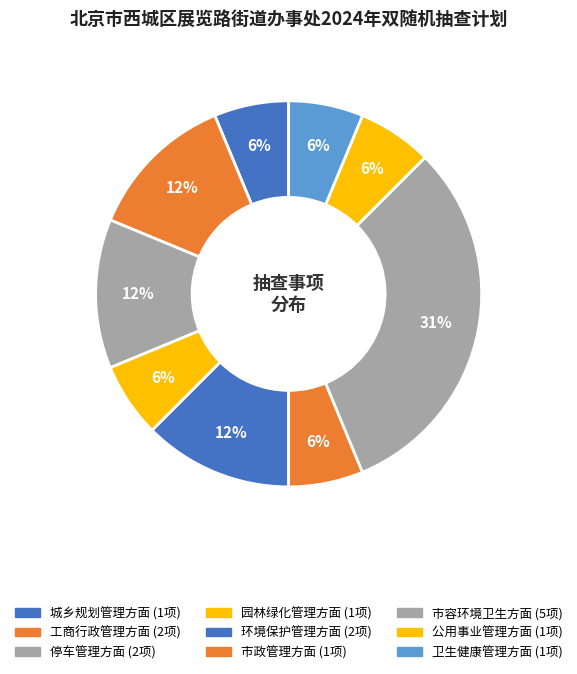

Between 市政管理方面 and 市容环境卫生方面, which is larger?

市容环境卫生方面